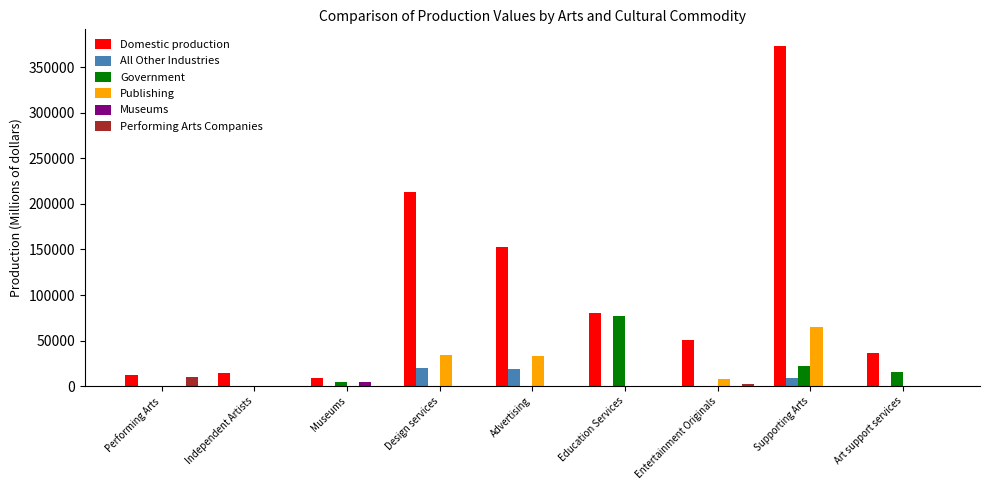

Is it true that All Other Industries equals 34407 at Advertising?

False